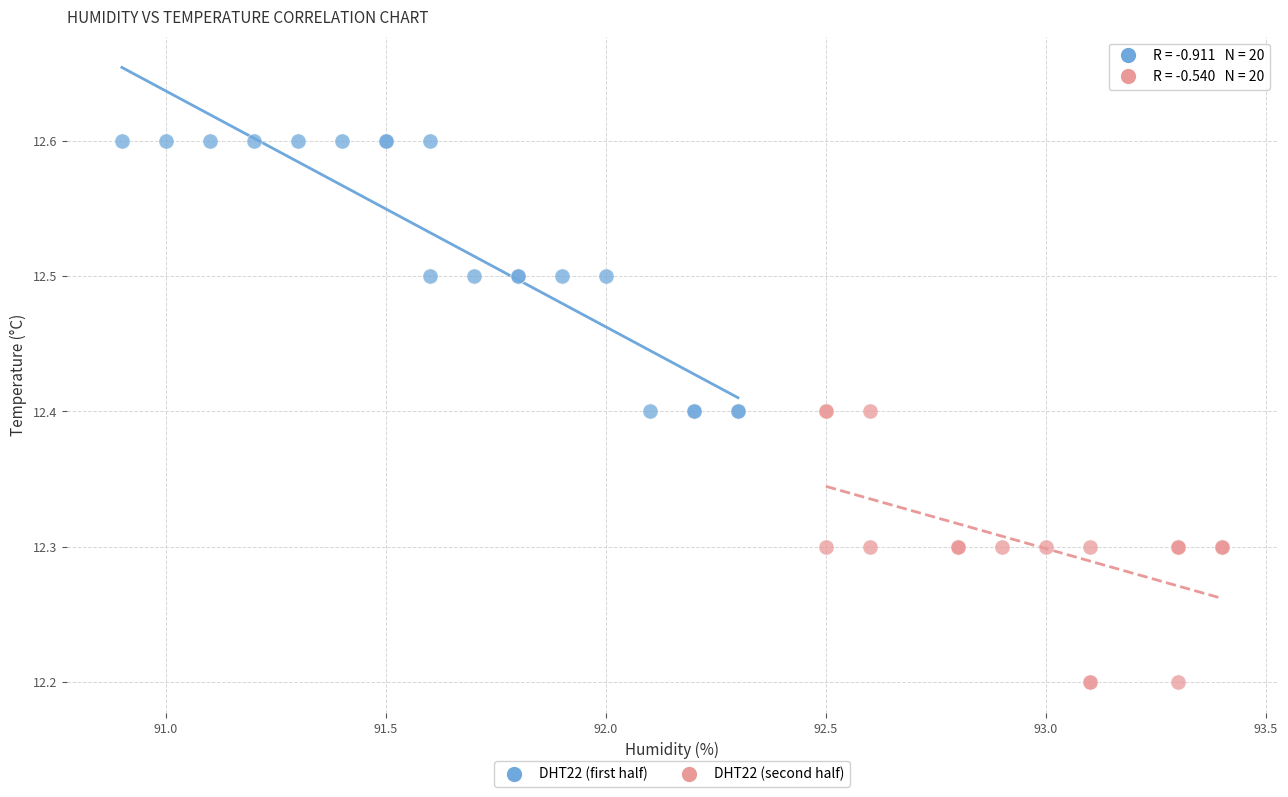

Which series reaches the minimum Y coordinate?

DHT22 (second half)